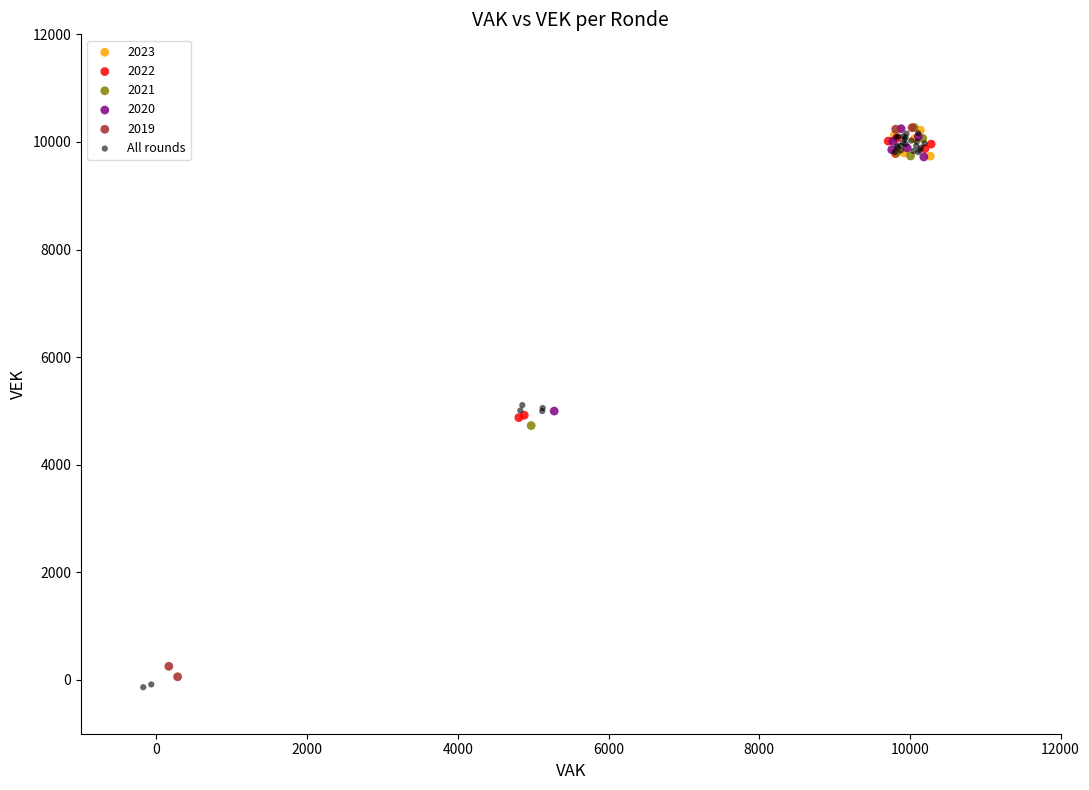

Which series has the widest spread of Y values?

All rounds